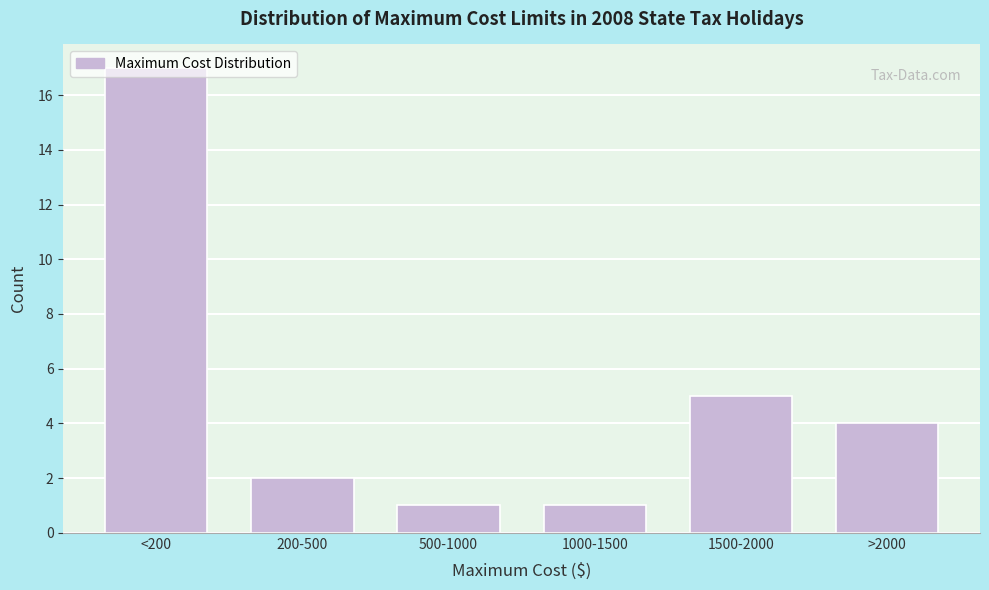

At which category does the chart reach its peak across all series?

<200